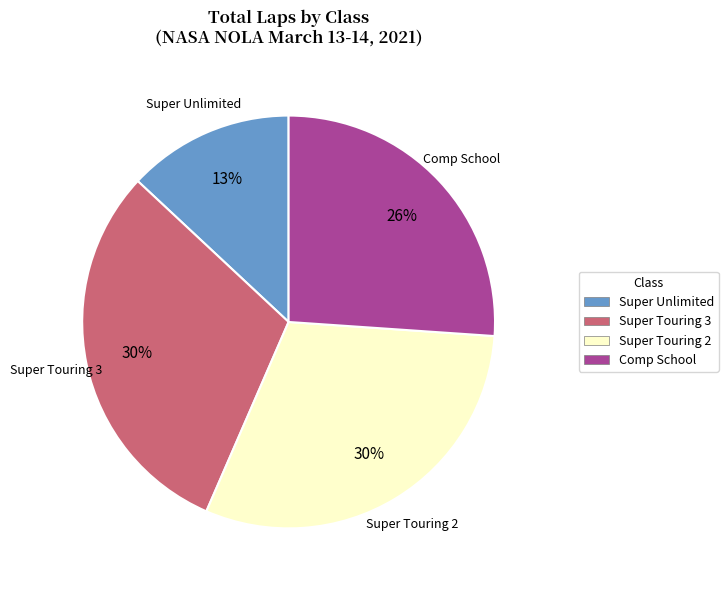

How many segments does this pie chart have?

4